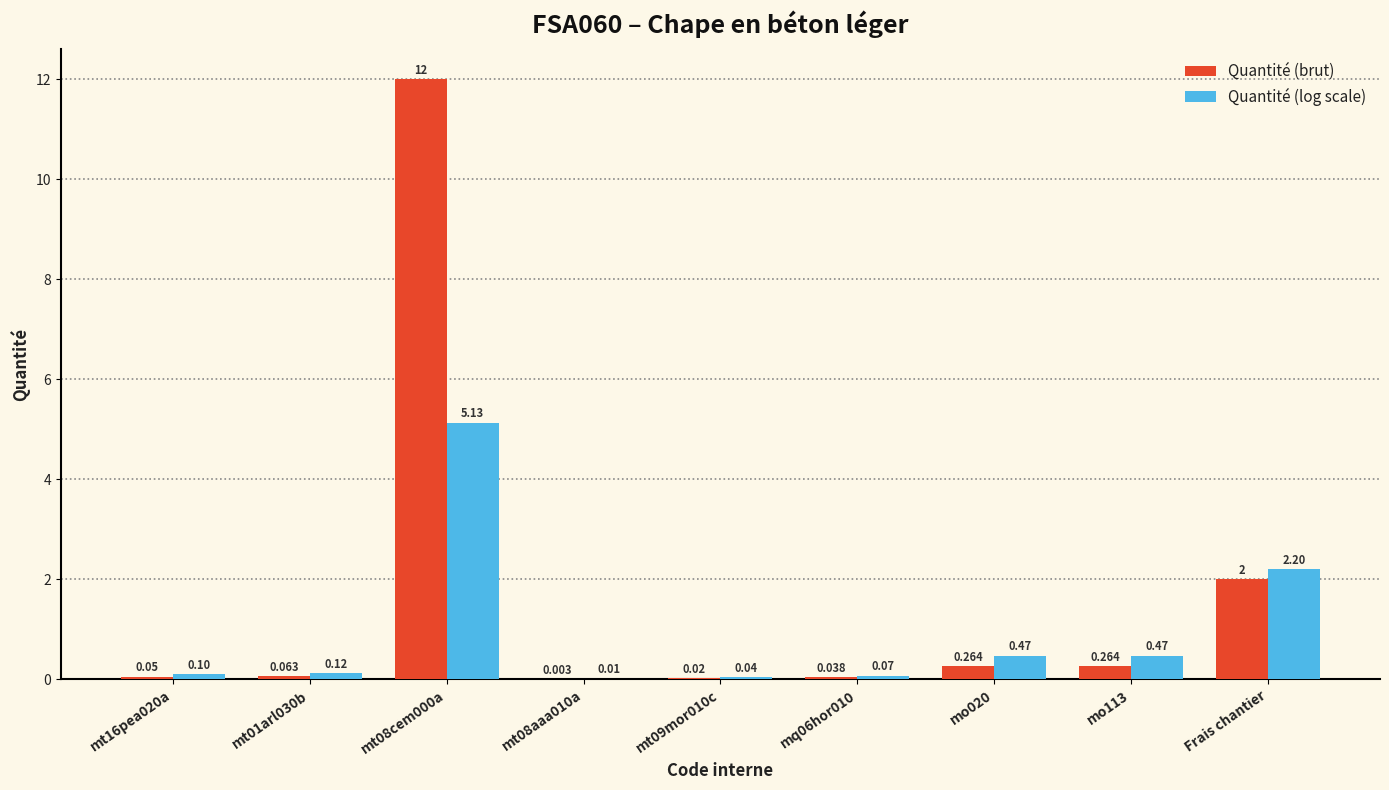

What is the difference between the Quantité (log scale) values at mq06hor010 and mo113?

0.4